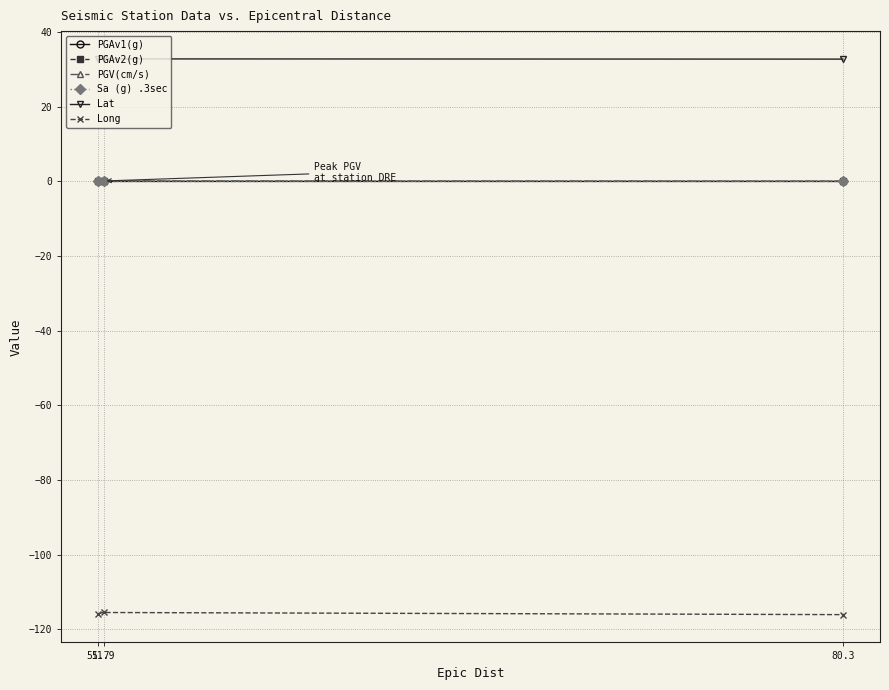

List the series in order of their peak value, lowest first.

Long, PGAv1(g), PGAv2(g), Sa (g) .3sec, PGV(cm/s), Lat